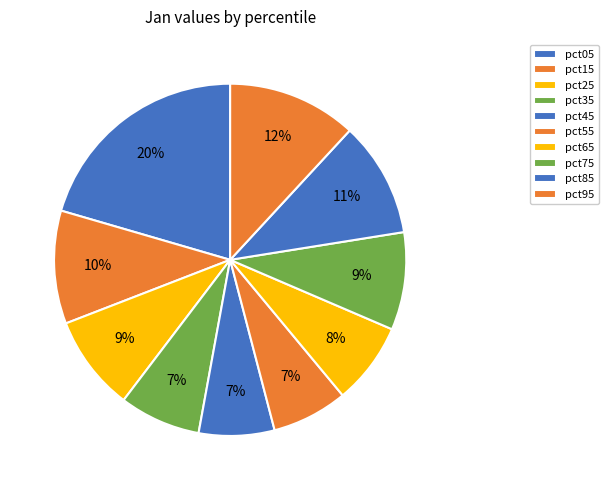

Which has a higher value, pct65 or pct45?

pct65